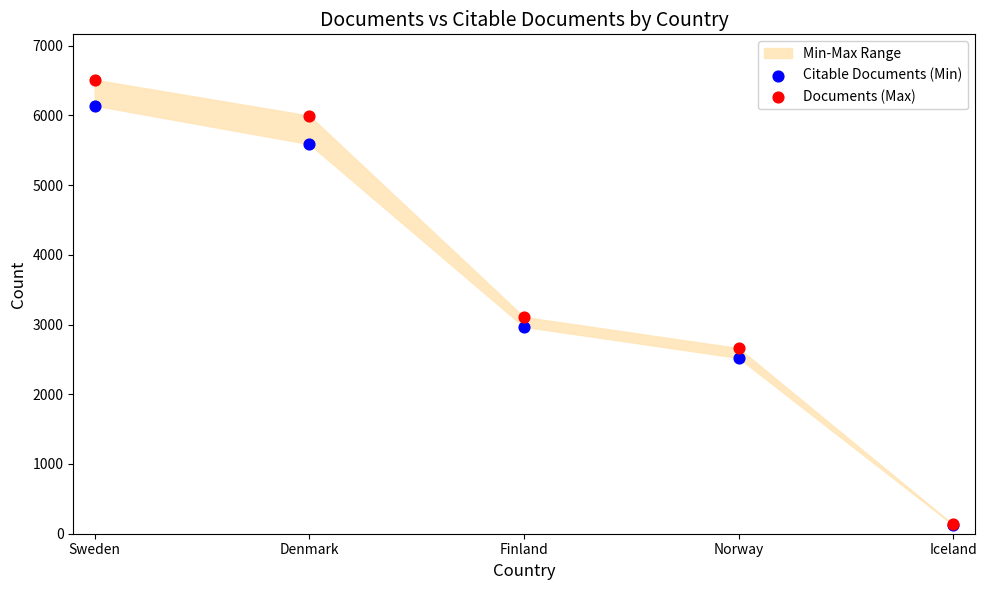

Which series reaches the maximum Y coordinate?

Documents (Max)